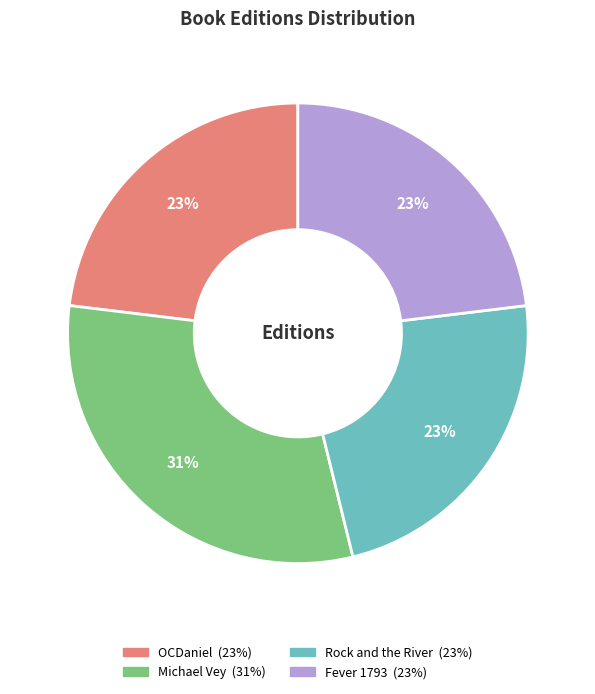

Count the number of slices in the pie.

4